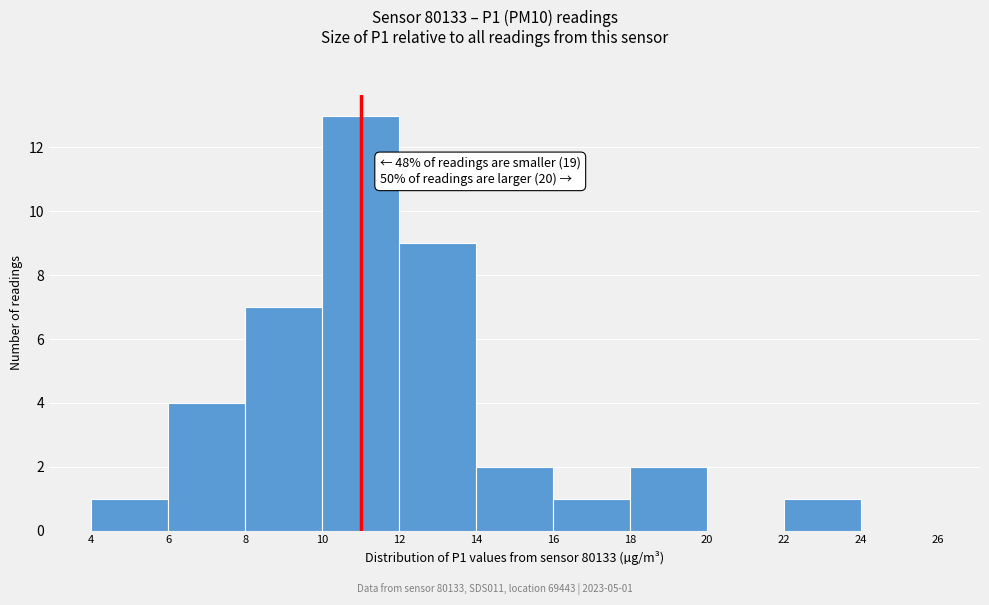

Which range on the x-axis has the tallest bar?

10 to 12